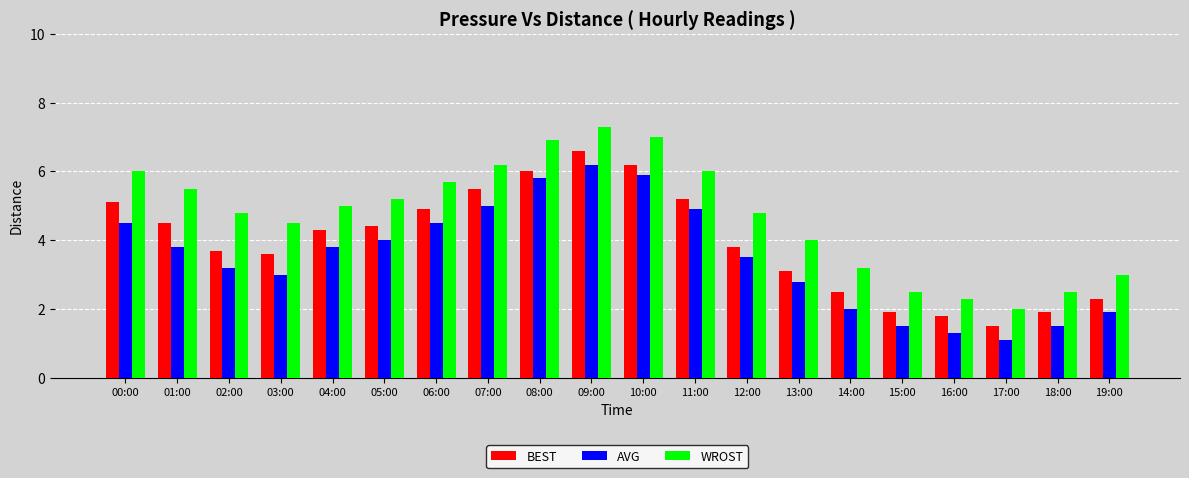

Rank the series by their maximum value, from lowest to highest.

AVG, BEST, WROST